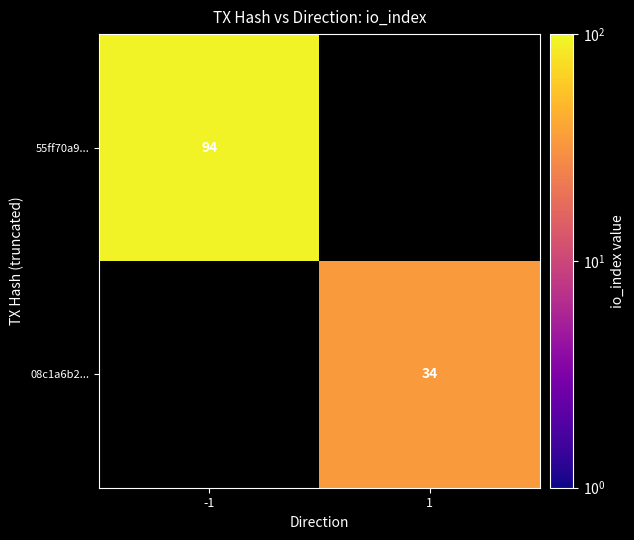

Which category has the lowest value across all series?

1